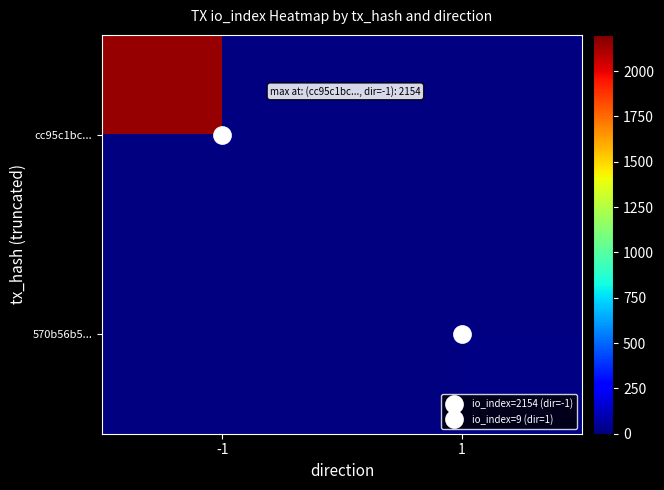

Which category has the lowest value across all series?

1